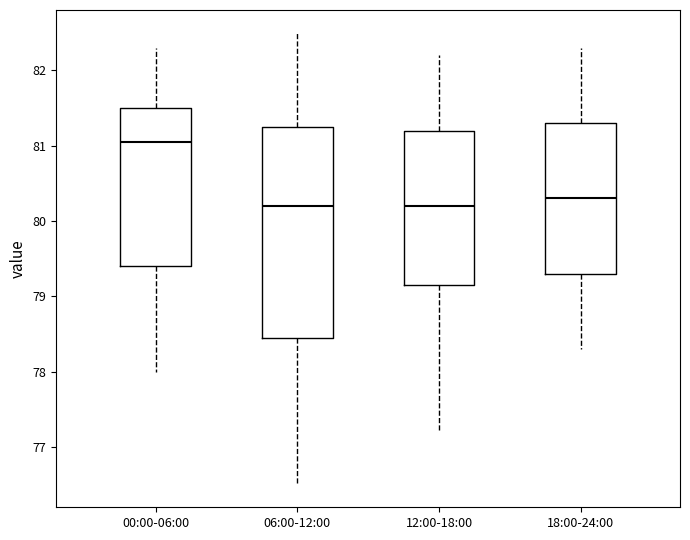

Comparing the boxes themselves (not the whiskers), which one is the tallest?

06:00-12:00